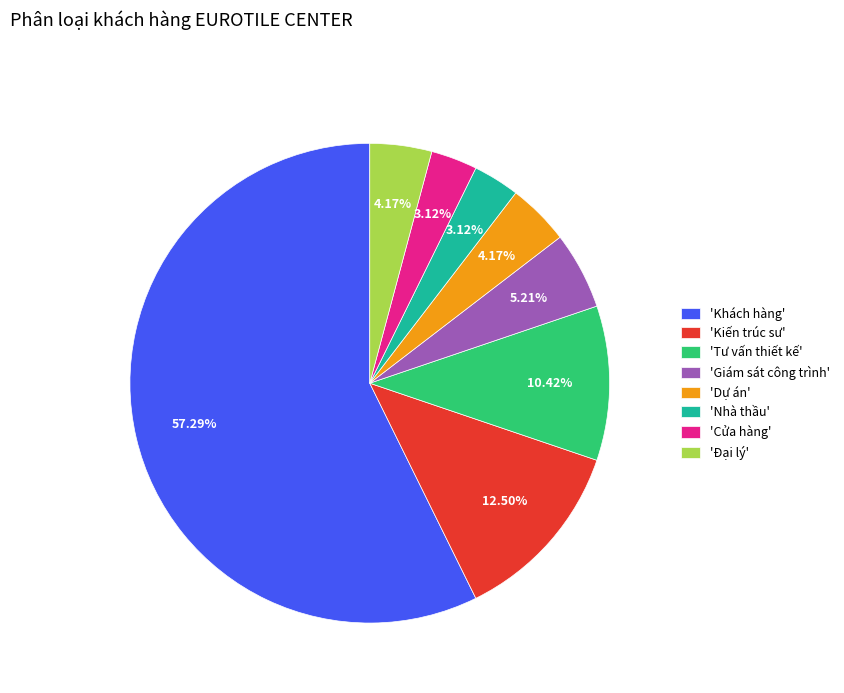

How many slices are in this pie chart?

8